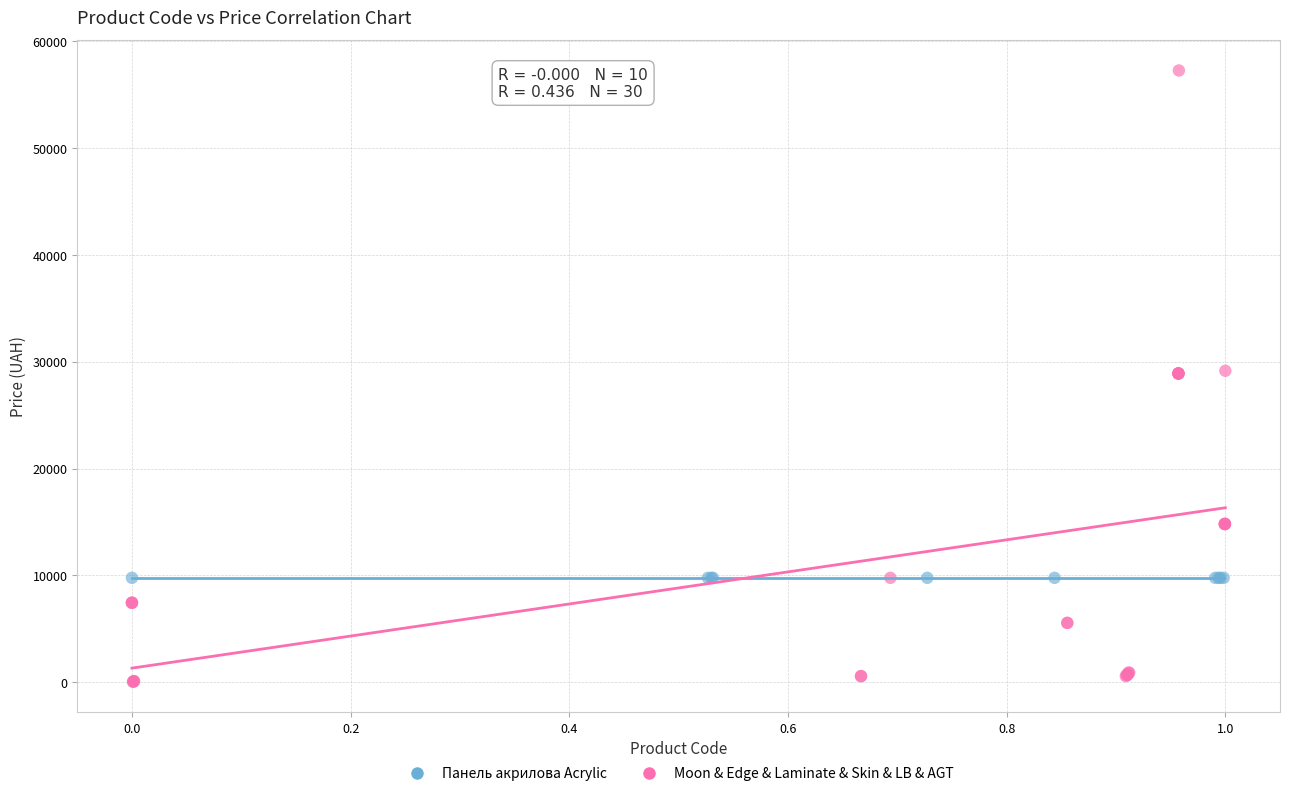

Which series contains the lowest Y value?

Moon & Edge & Laminate & Skin & LB & AGT